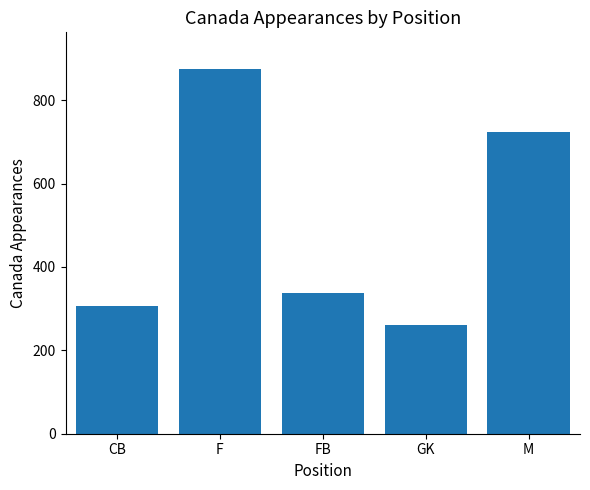

Where does the data first go above 338?

F